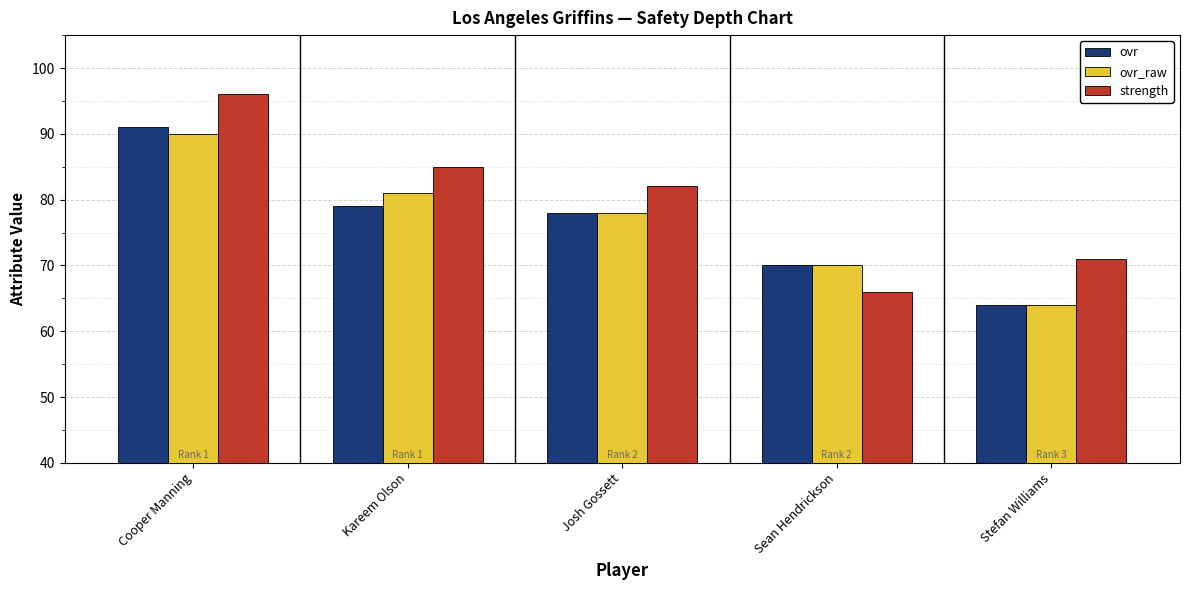

What is the smallest value displayed?

64